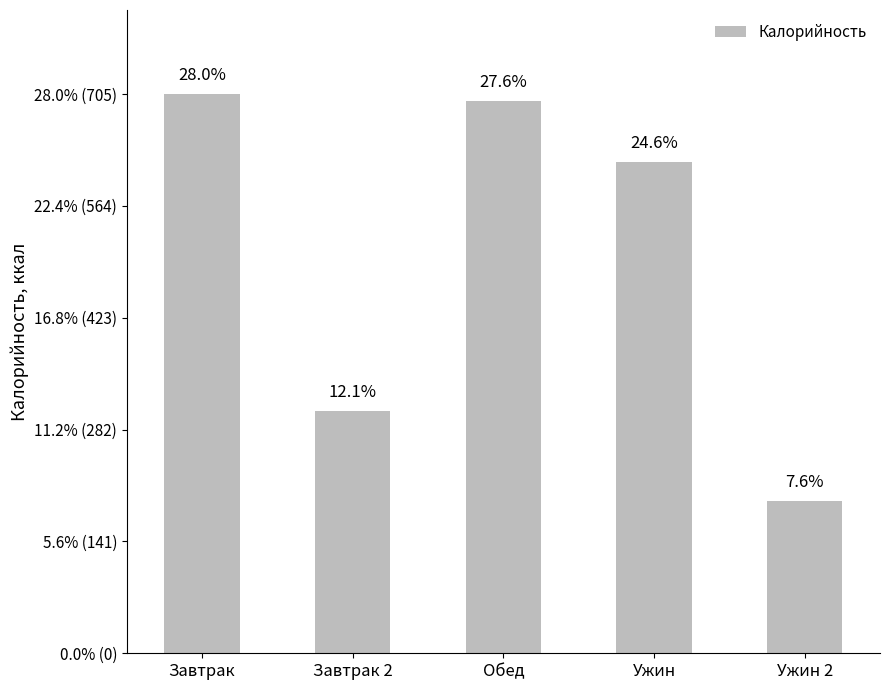

Reading right to left, extract all data points from this chart.

191.6	620.3	696.4	306.0	705.8